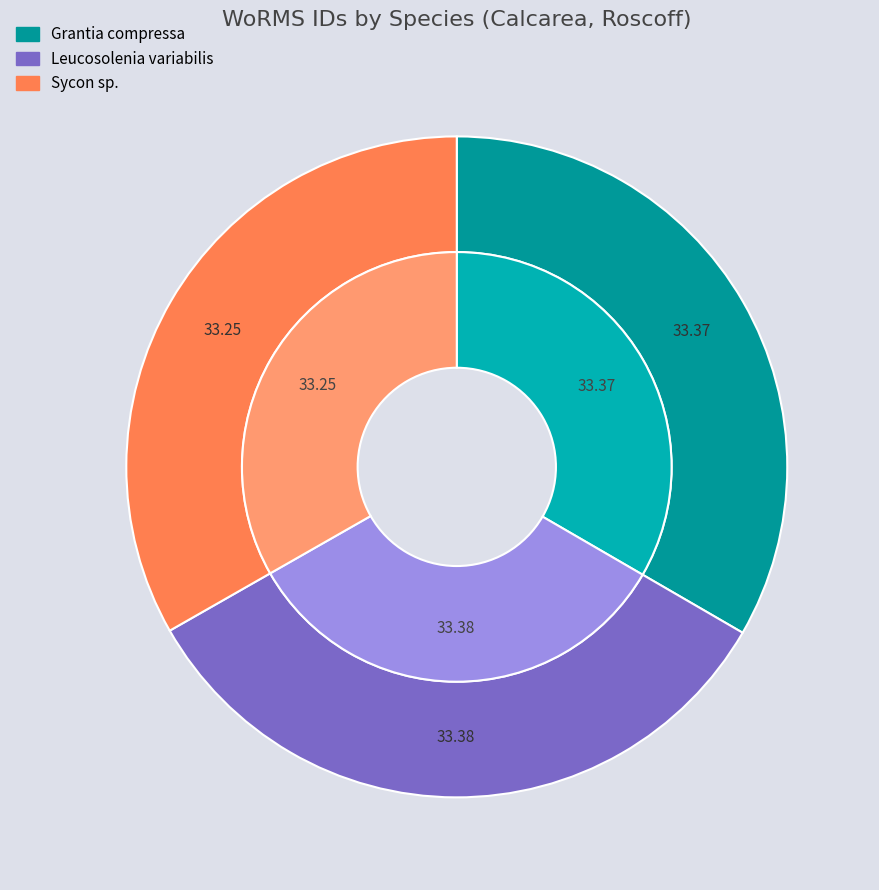

Is there a majority slice in this chart?

No